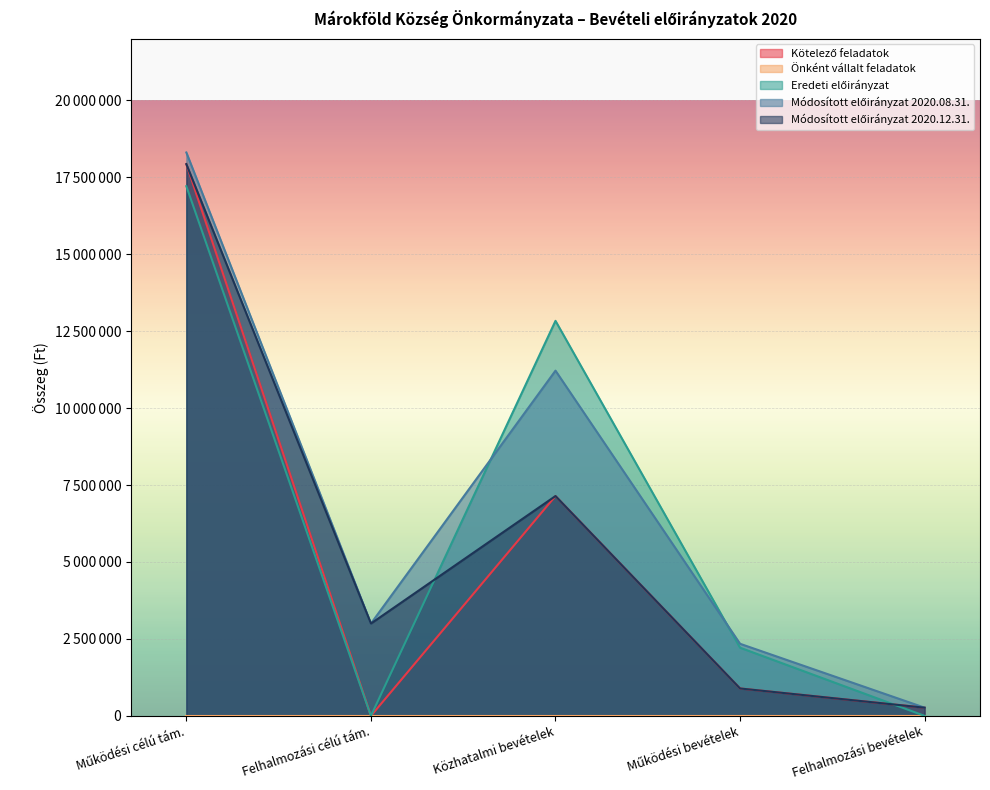

Reading left to right, transcribe all the data shown in this chart.

Kötelező feladatok: Működési célú tám.=17926736	Felhalmozási célú tám.=0	Közhatalmi bevételek=7142990	Működési bevételek=890758	Felhalmozási bevételek=266400
Eredeti előirányzat: Működési célú tám.=17209882	Felhalmozási célú tám.=0	Közhatalmi bevételek=12835000	Működési bevételek=2216000	Felhalmozási bevételek=0
Módosított előirányzat 2020.08.31.: Működési célú tám.=18305212	Felhalmozási célú tám.=3000000	Közhatalmi bevételek=11216670	Működési bevételek=2342600	Felhalmozási bevételek=266400
Módosított előirányzat 2020.12.31.: Működési célú tám.=17926736	Felhalmozási célú tám.=3000000	Közhatalmi bevételek=7142990	Működési bevételek=890758	Felhalmozási bevételek=266400